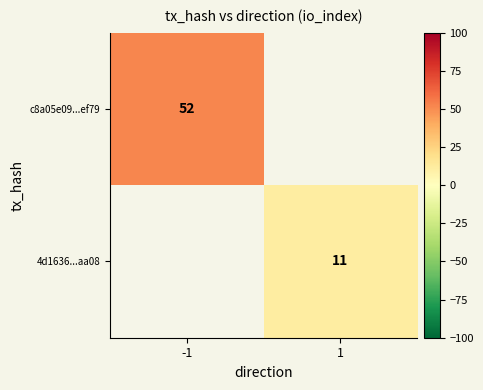

Is the value of c8a05e09...ef79 at -1 greater than the value of 4d1636...aa08 at 1?

Yes